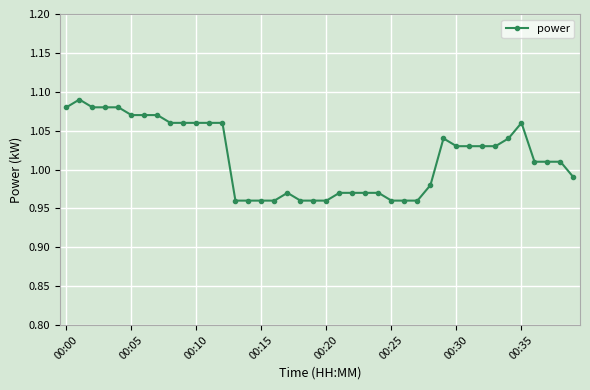

True or false: the data has more than 2 interior local peaks.

True